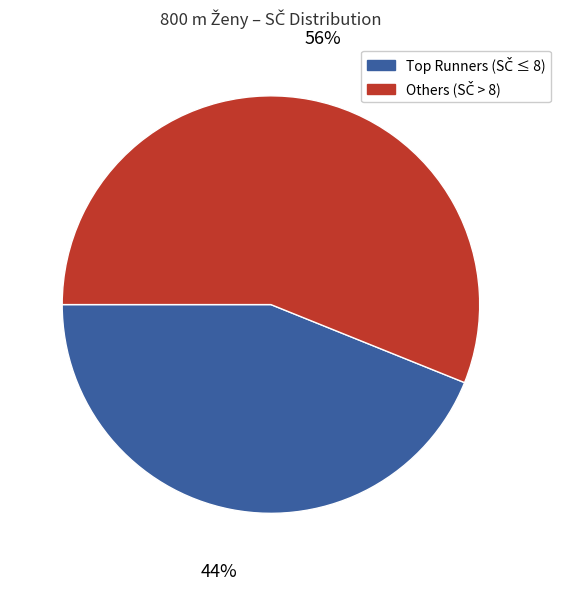

Is there any slice that represents more than half of the pie?

Yes